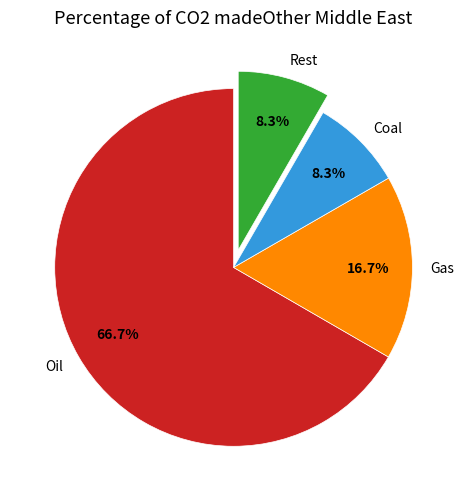

Is there any slice that represents more than half of the pie?

Yes